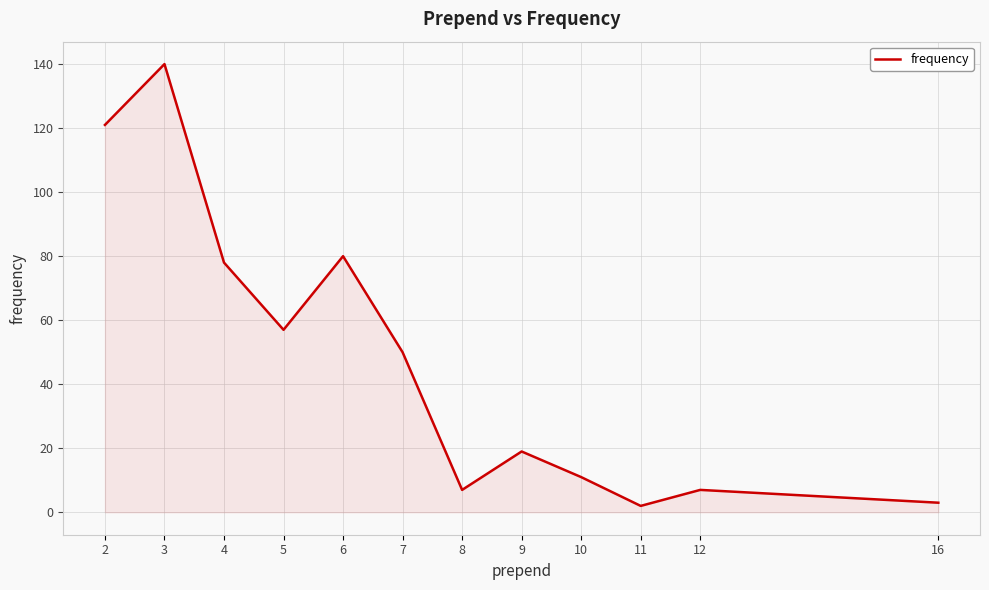

Reading left to right, extract all data points from this chart.

121	140	78	57	80	50	7	19	11	2	7	3